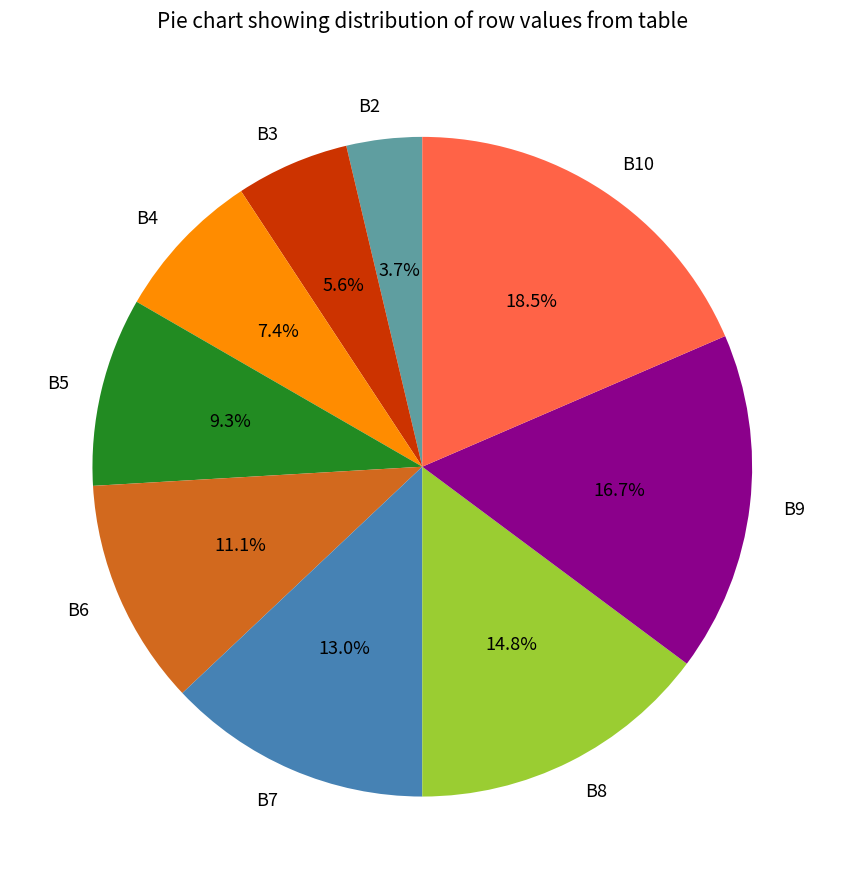

How much of the chart is everything except B5?

90.7%